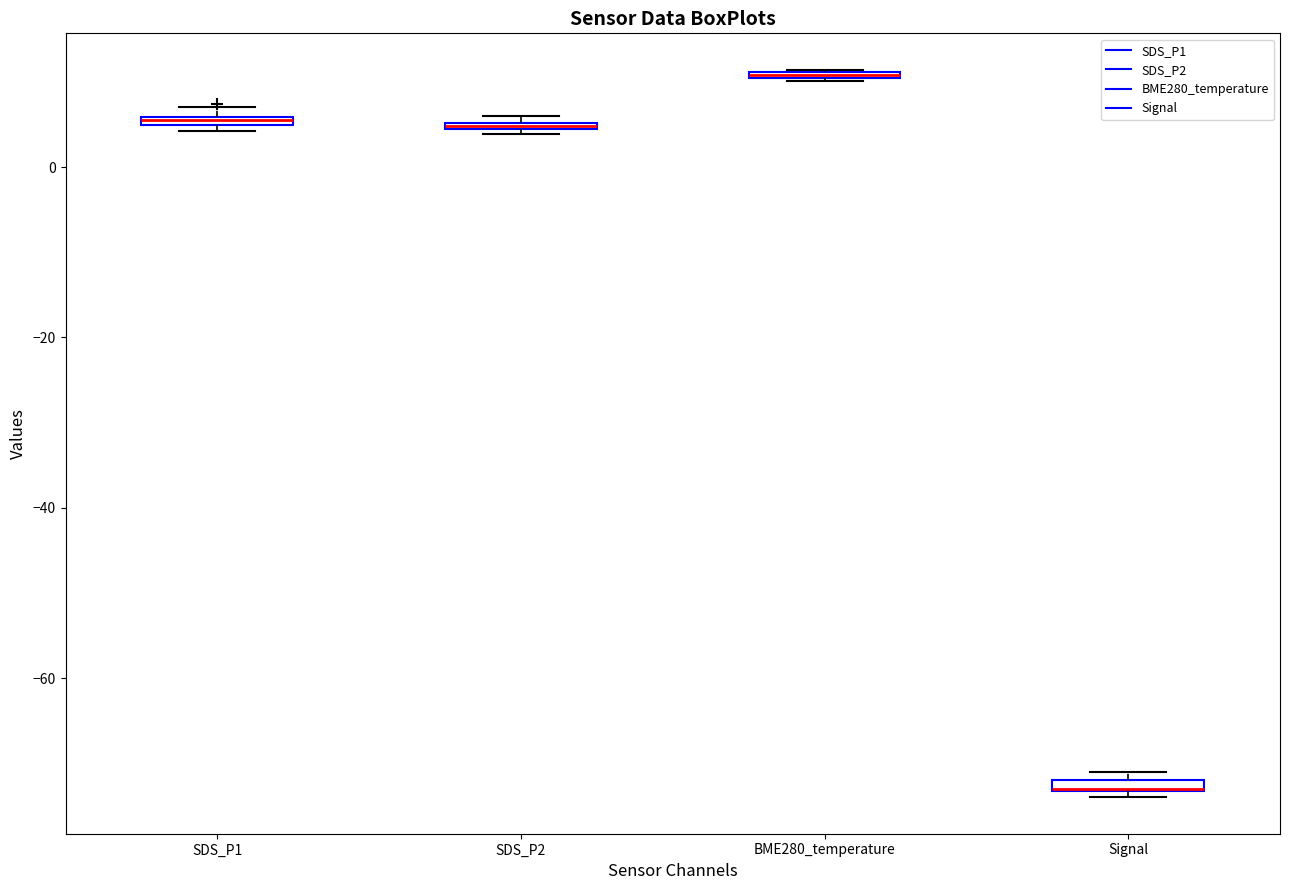

Where is the lower edge of the box for Signal on the y-axis? The values are not printed on the chart, so give them approximately, as read against the axis.

-74